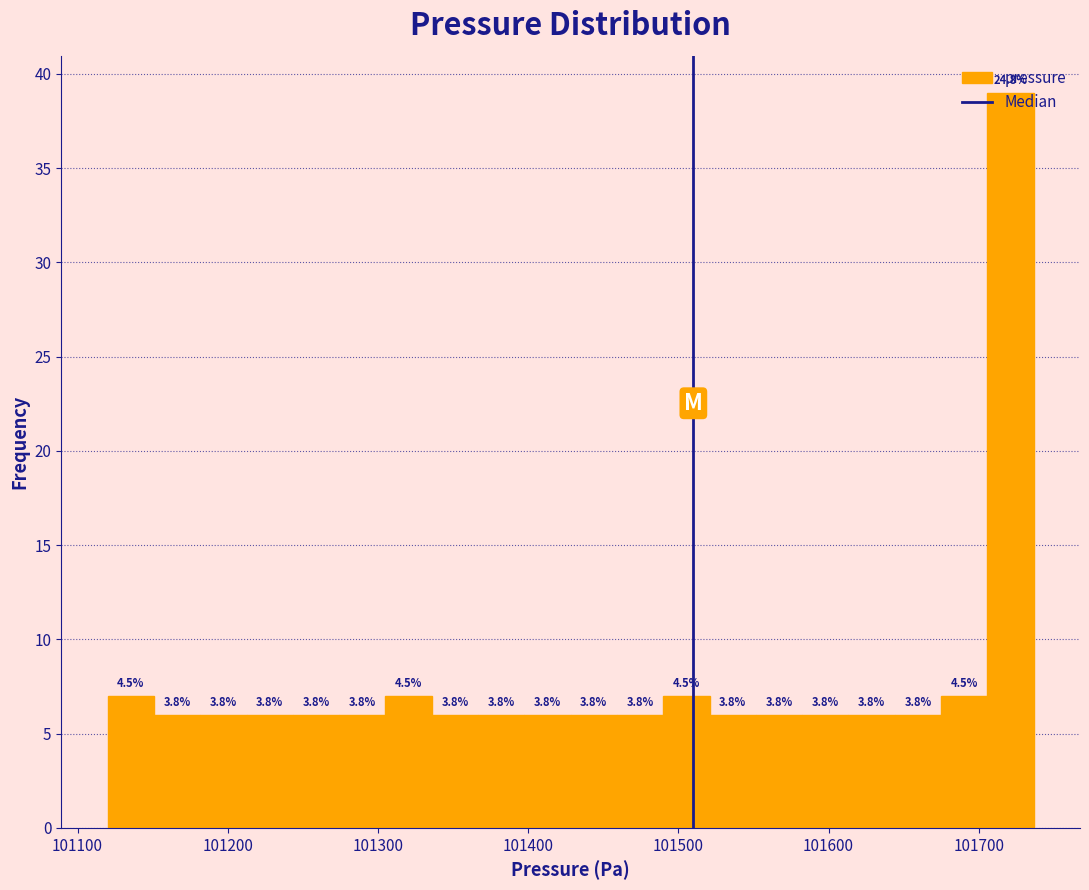

Read against the x-axis, roughly where is the centre of the tallest bar?

101720